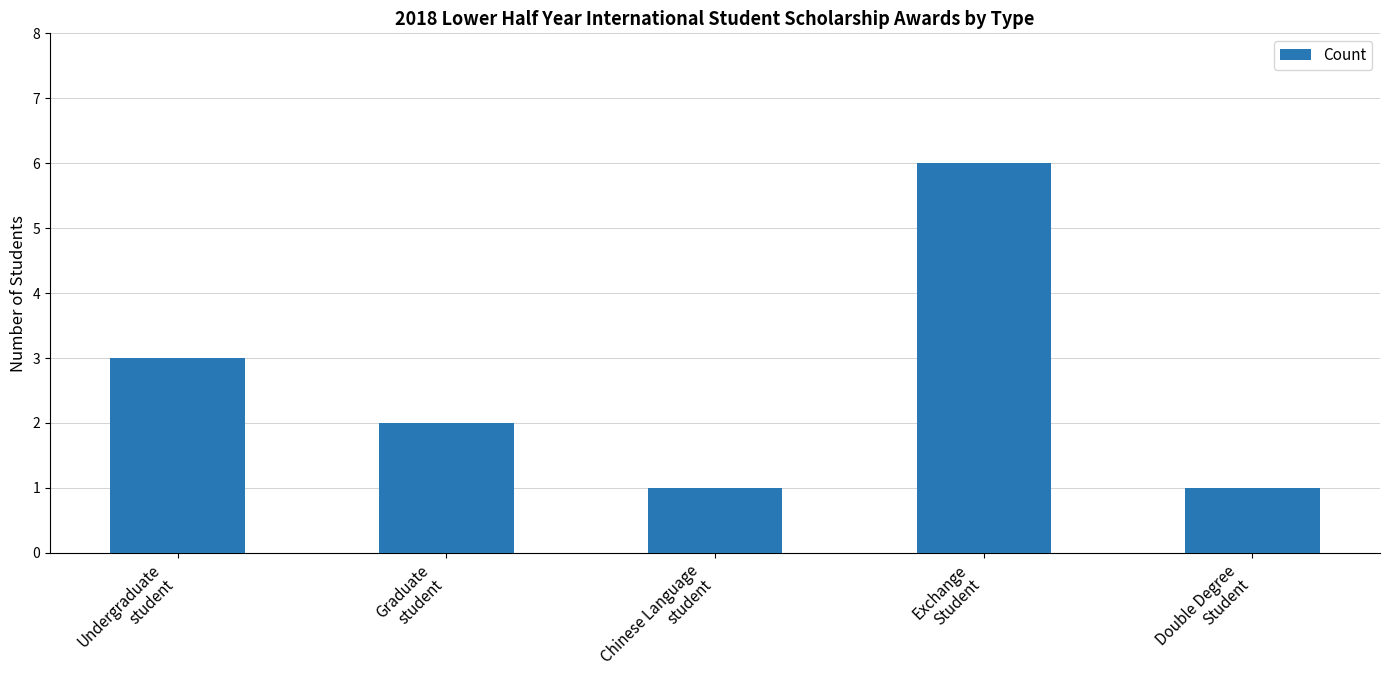

Approximately how many times larger is the value at Chinese Language
student compared to Double Degree
Student?

1.0